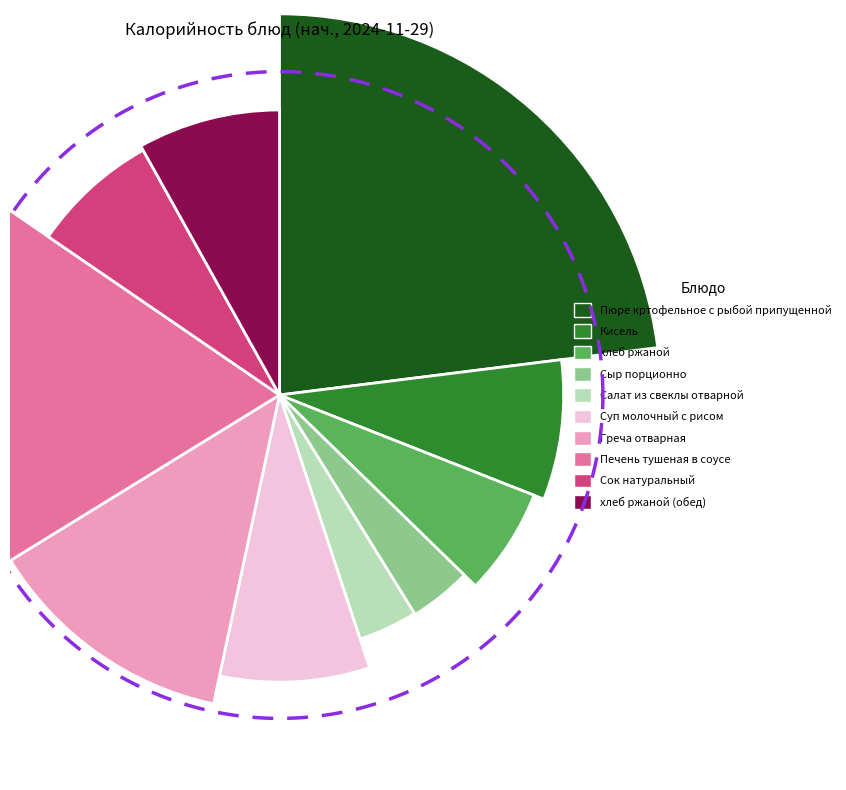

What percentage is NOT represented by Пюре кртофельное с рыбой припущенной?

77.0%